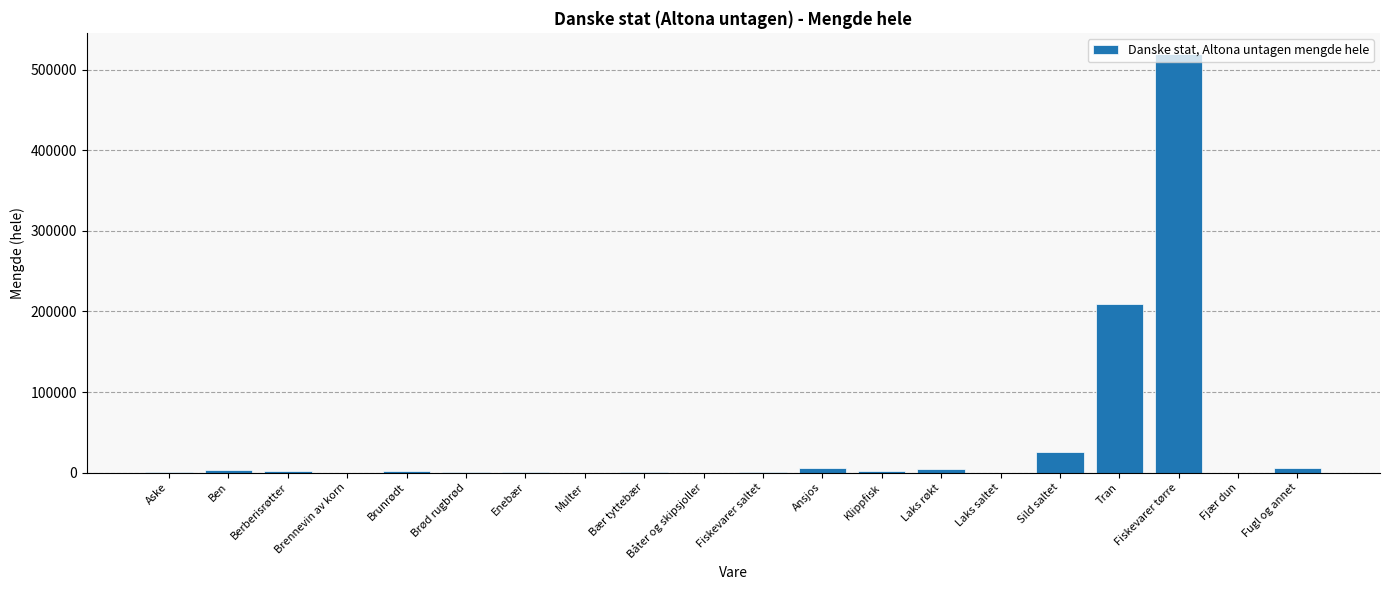

At which label is the value closest to 259989?

Tran